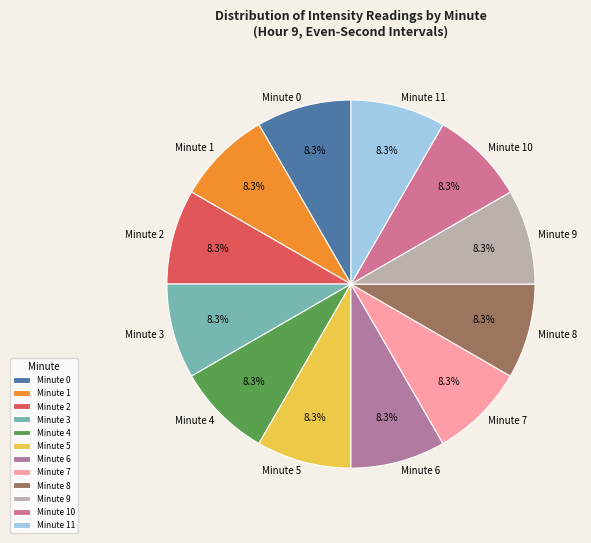

Approximately how many times larger is the value at Minute 0 compared to Minute 2?

1.0